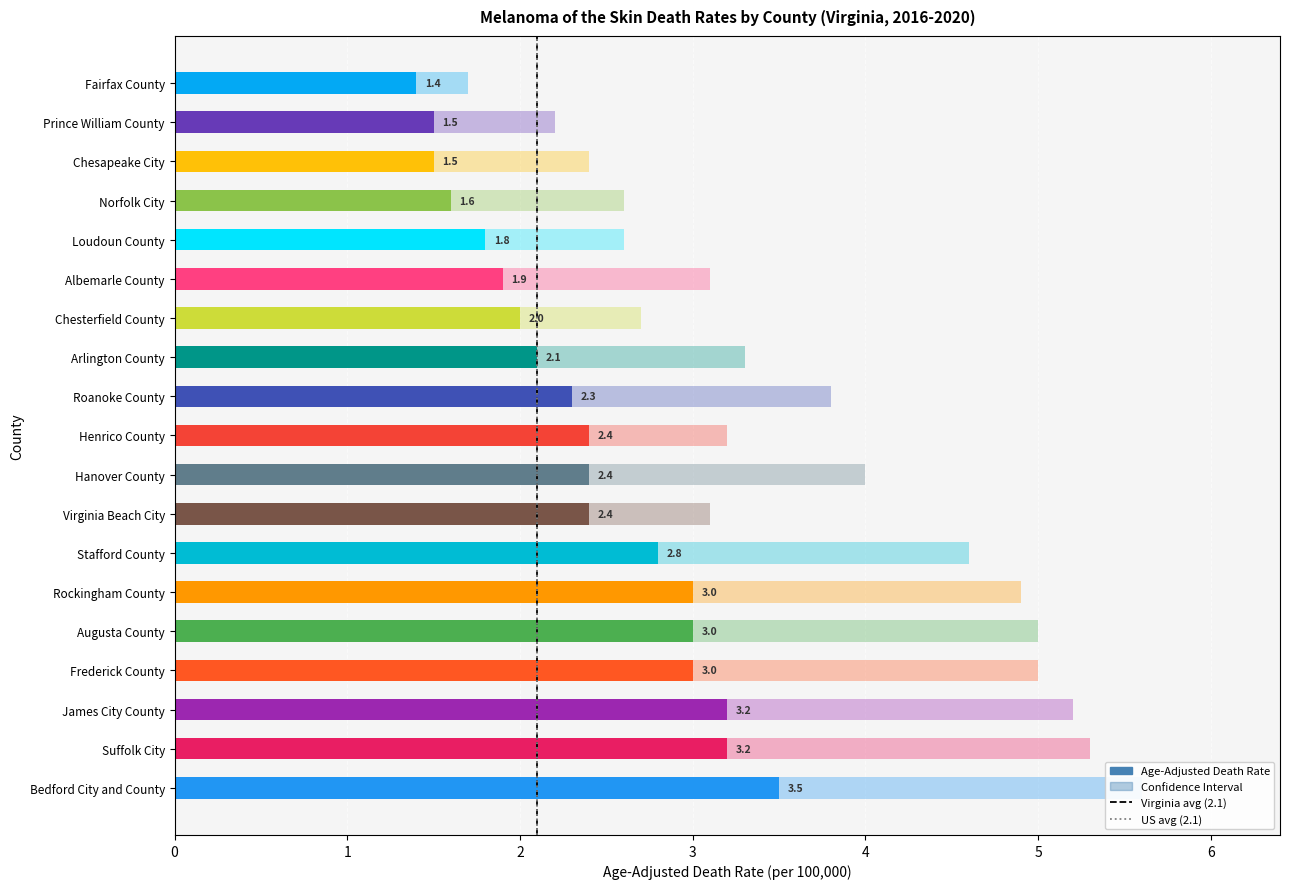

Between James City County and Arlington County, which is larger?

James City County